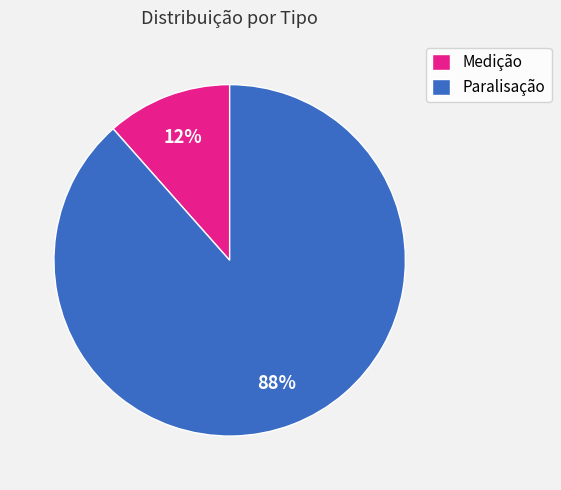

What is the largest slice in the pie chart?

Paralisação